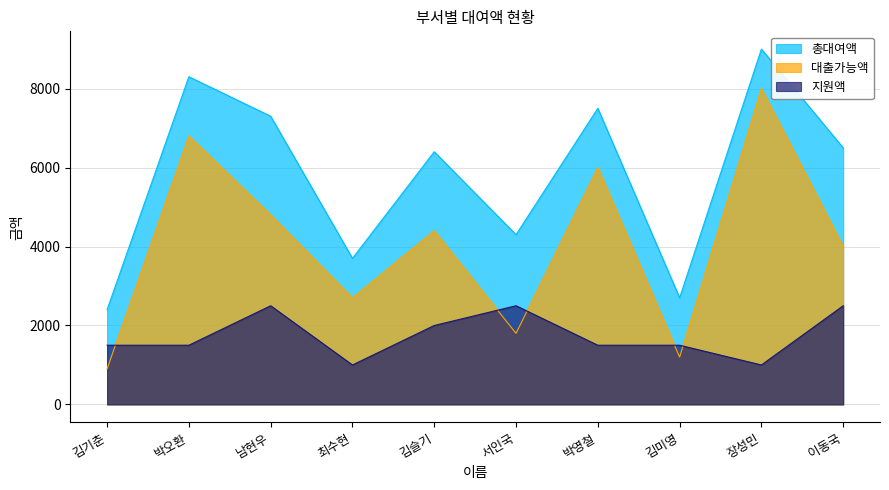

Is it true that 대출가능액 equals 1200 at 김미영?

True